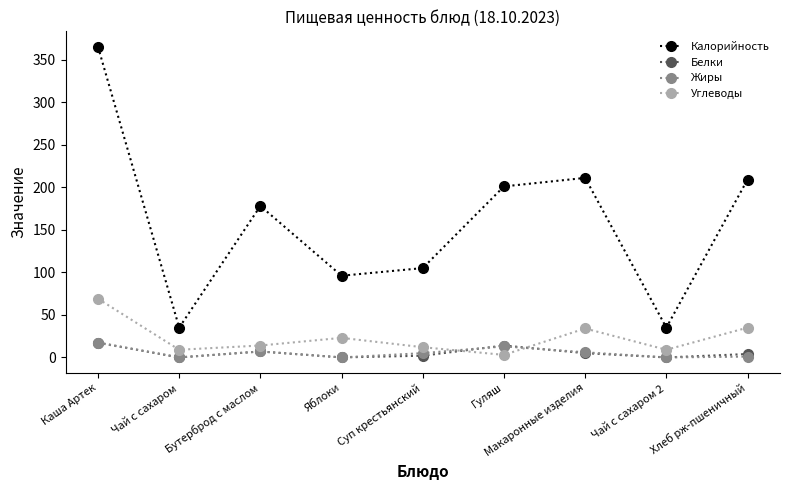

What is the value of the Белки point at the 9th from the left?

4.0